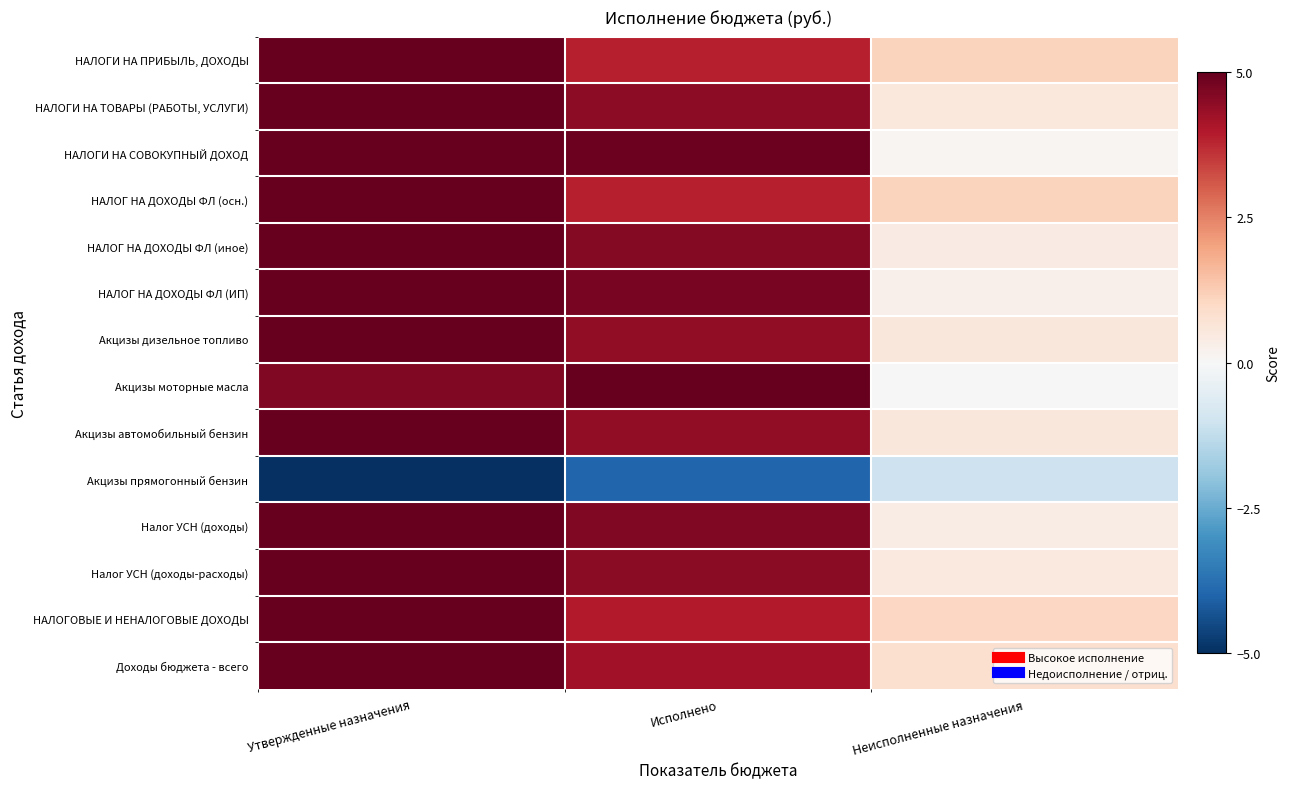

List the series in order of their peak value, highest first.

НАЛОГИ НА ПРИБЫЛЬ, ДОХОДЫ, НАЛОГИ НА ТОВАРЫ (РАБОТЫ, УСЛУГИ), НАЛОГИ НА СОВОКУПНЫЙ ДОХОД, НАЛОГ НА ДОХОДЫ ФЛ (осн.), НАЛОГ НА ДОХОДЫ ФЛ (иное), НАЛОГ НА ДОХОДЫ ФЛ (ИП), Акцизы дизельное топливо, Акцизы моторные масла, Акцизы автомобильный бензин, Налог УСН (доходы), Налог УСН (доходы-расходы), НАЛОГОВЫЕ И НЕНАЛОГОВЫЕ ДОХОДЫ, Доходы бюджета - всего, Акцизы прямогонный бензин